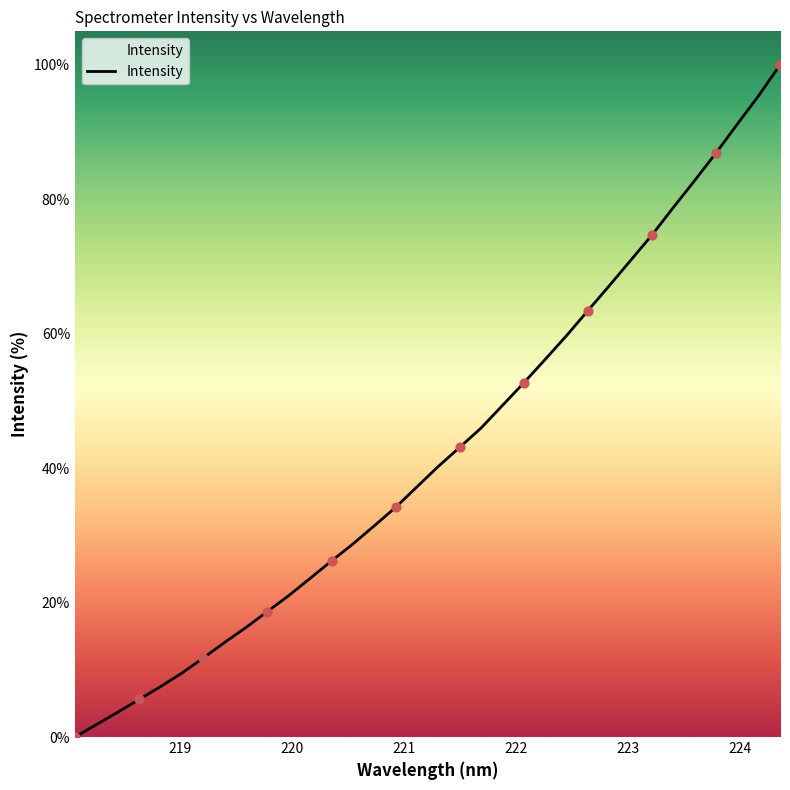

What is the greatest value displayed?

100.0